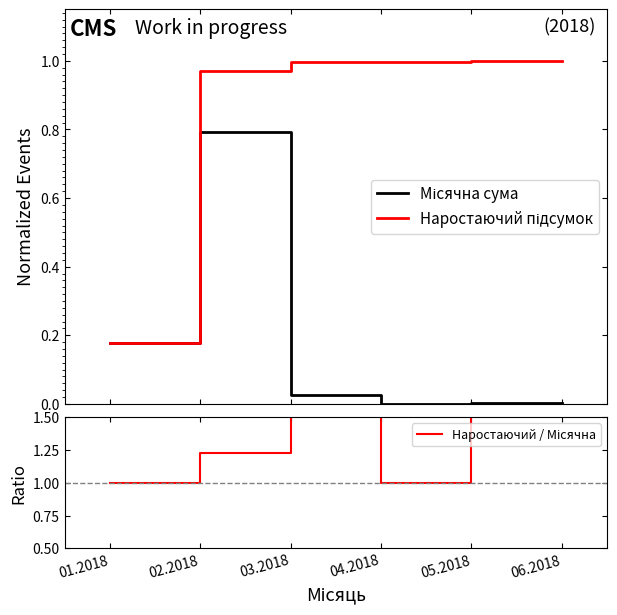

Does the chart have visible grid lines?

No